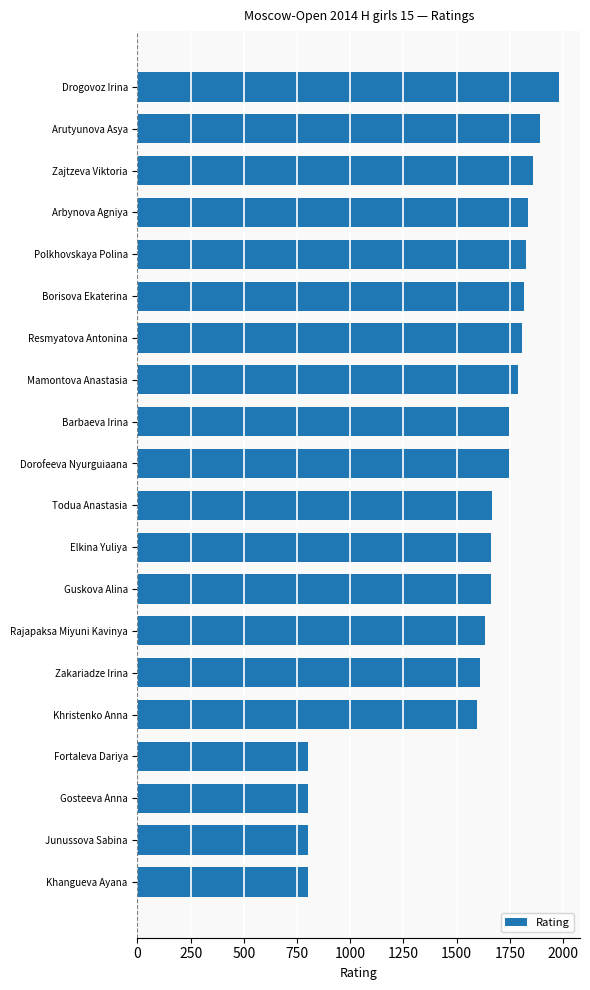

The chart shows a value of 471 at Khangueva Ayana. True or false?

False